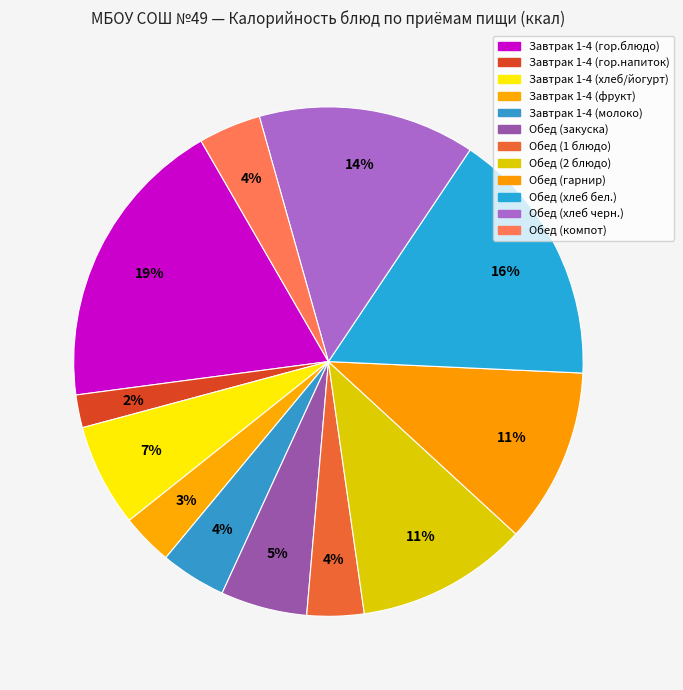

How many segments does this pie chart have?

12